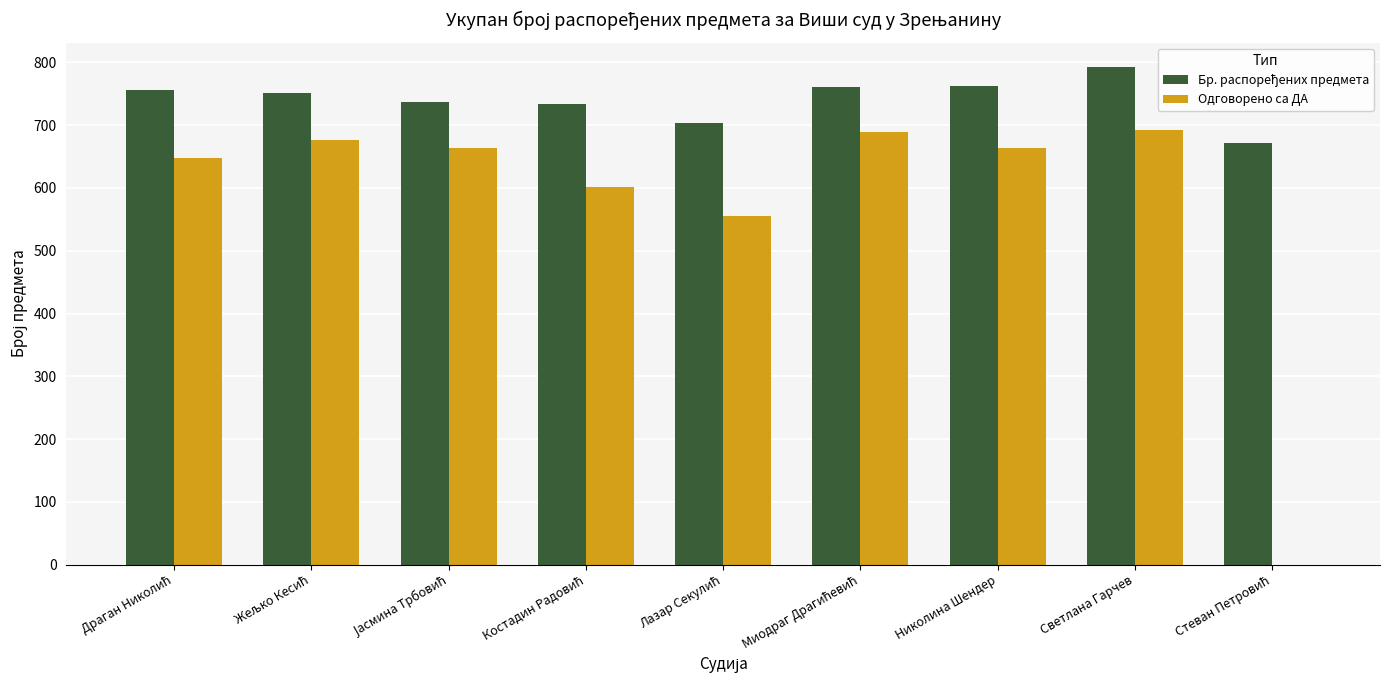

At which category is the sum across all series the highest?

Светлана Гарчев